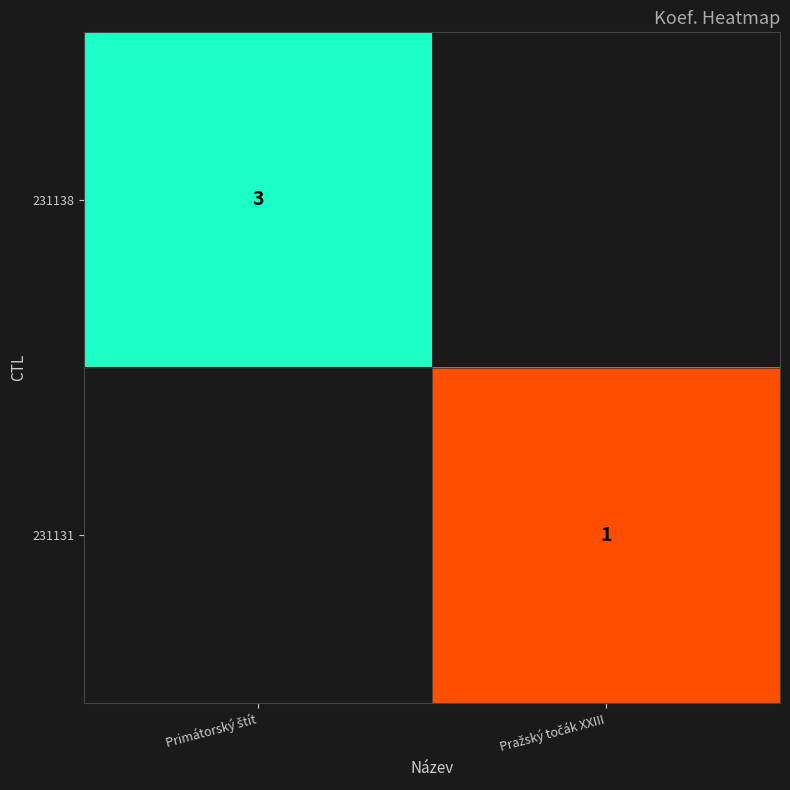

What is the difference between the maximum and minimum values in the 231138 series?

3